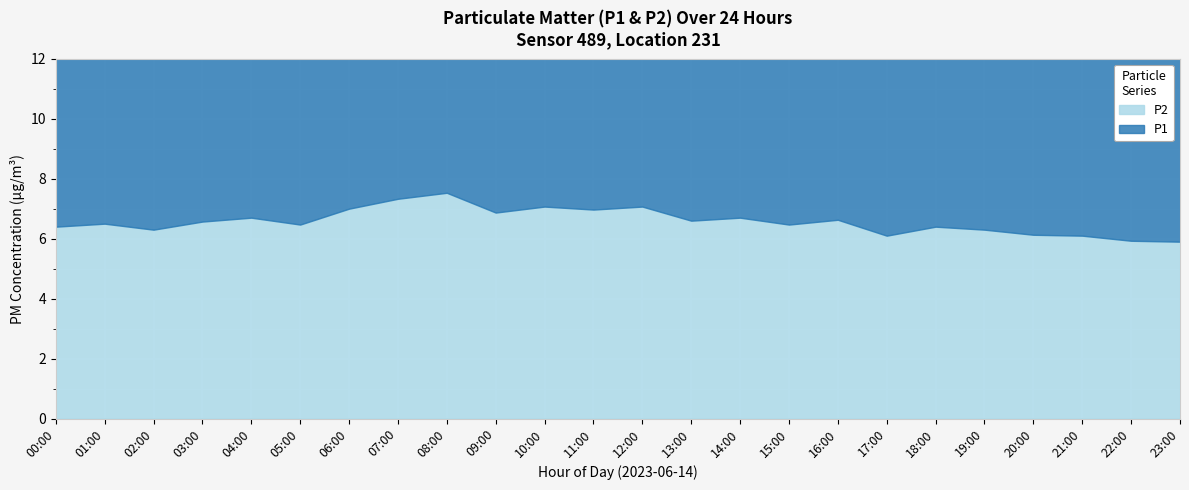

At which label does P2 first exceed 6?

00:00